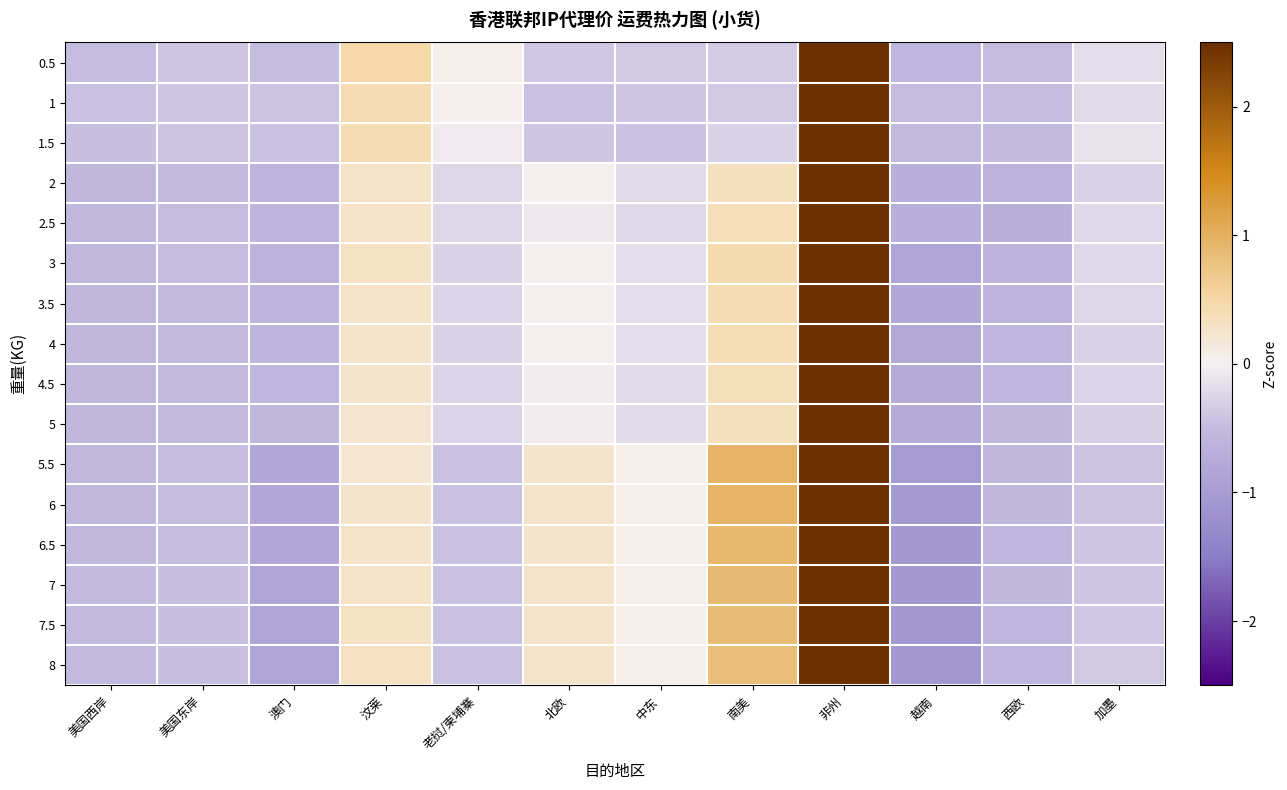

Reading left to right, extract all data points from this chart.

0.5: 美国西岸=-0.5	美国东岸=-0.4	澳门=-0.5	汶莱=0.5	老挝/柬埔寨=0.0	北欧=-0.4	中东=-0.4	南美=-0.3	非州=3.2	越南=-0.6	西欧=-0.5	加墨=-0.2
1: 美国西岸=-0.4	美国东岸=-0.4	澳门=-0.4	汶莱=0.4	老挝/柬埔寨=-0.0	北欧=-0.4	中东=-0.4	南美=-0.4	非州=3.2	越南=-0.5	西欧=-0.5	加墨=-0.2
1.5: 美国西岸=-0.5	美国东岸=-0.4	澳门=-0.4	汶莱=0.4	老挝/柬埔寨=-0.0	北欧=-0.4	中东=-0.4	南美=-0.3	非州=3.2	越南=-0.5	西欧=-0.5	加墨=-0.1
2: 美国西岸=-0.6	美国东岸=-0.5	澳门=-0.6	汶莱=0.3	老挝/柬埔寨=-0.2	北欧=-0.0	中东=-0.2	南美=0.3	非州=3.1	越南=-0.7	西欧=-0.7	加墨=-0.3
2.5: 美国西岸=-0.5	美国东岸=-0.5	澳门=-0.6	汶莱=0.3	老挝/柬埔寨=-0.3	北欧=-0.1	中东=-0.2	南美=0.4	非州=3.1	越南=-0.7	西欧=-0.7	加墨=-0.2
3: 美国西岸=-0.5	美国东岸=-0.5	澳门=-0.7	汶莱=0.3	老挝/柬埔寨=-0.3	北欧=-0.0	中东=-0.2	南美=0.5	非州=3.1	越南=-0.9	西欧=-0.6	加墨=-0.2
3.5: 美国西岸=-0.5	美国东岸=-0.5	澳门=-0.6	汶莱=0.3	老挝/柬埔寨=-0.3	北欧=-0.0	中东=-0.2	南美=0.4	非州=3.1	越南=-0.8	西欧=-0.6	加墨=-0.2
4: 美国西岸=-0.5	美国东岸=-0.5	澳门=-0.6	汶莱=0.3	老挝/柬埔寨=-0.3	北欧=-0.0	中东=-0.2	南美=0.4	非州=3.1	越南=-0.8	西欧=-0.6	加墨=-0.3
4.5: 美国西岸=-0.6	美国东岸=-0.5	澳门=-0.6	汶莱=0.2	老挝/柬埔寨=-0.3	北欧=-0.0	中东=-0.2	南美=0.4	非州=3.1	越南=-0.8	西欧=-0.6	加墨=-0.3
5: 美国西岸=-0.6	美国东岸=-0.5	澳门=-0.6	汶莱=0.2	老挝/柬埔寨=-0.3	北欧=-0.0	中东=-0.2	南美=0.3	非州=3.1	越南=-0.7	西欧=-0.6	加墨=-0.3
5.5: 美国西岸=-0.5	美国东岸=-0.5	澳门=-0.8	汶莱=0.2	老挝/柬埔寨=-0.4	北欧=0.2	中东=0.0	南美=1.0	非州=2.8	越南=-1.0	西欧=-0.6	加墨=-0.4
6: 美国西岸=-0.5	美国东岸=-0.5	澳门=-0.8	汶莱=0.2	老挝/柬埔寨=-0.4	北欧=0.3	中东=0.0	南美=0.9	非州=2.8	越南=-1.1	西欧=-0.6	加墨=-0.4
6.5: 美国西岸=-0.5	美国东岸=-0.5	澳门=-0.8	汶莱=0.3	老挝/柬埔寨=-0.4	北欧=0.3	中东=0.0	南美=0.9	非州=2.8	越南=-1.1	西欧=-0.6	加墨=-0.4
7: 美国西岸=-0.5	美国东岸=-0.5	澳门=-0.8	汶莱=0.3	老挝/柬埔寨=-0.4	北欧=0.3	中东=0.0	南美=0.9	非州=2.8	越南=-1.1	西欧=-0.6	加墨=-0.4
7.5: 美国西岸=-0.5	美国东岸=-0.5	澳门=-0.8	汶莱=0.3	老挝/柬埔寨=-0.4	北欧=0.3	中东=0.0	南美=0.9	非州=2.8	越南=-1.1	西欧=-0.6	加墨=-0.4
8: 美国西岸=-0.5	美国东岸=-0.5	澳门=-0.9	汶莱=0.3	老挝/柬埔寨=-0.4	北欧=0.3	中东=0.0	南美=0.8	非州=2.8	越南=-1.1	西欧=-0.6	加墨=-0.4